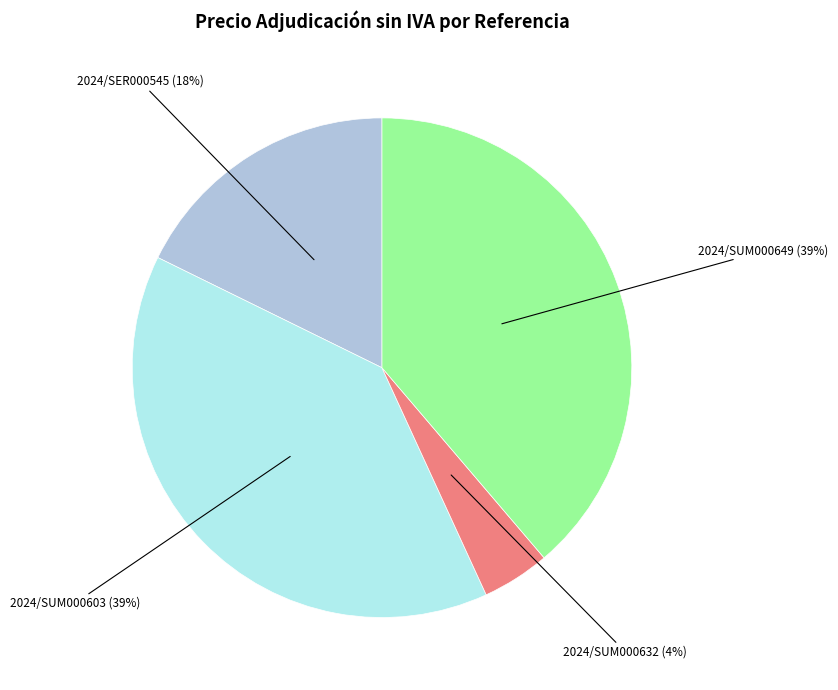

Is it true that 2024/SUM000649 is 39% of the pie?

True